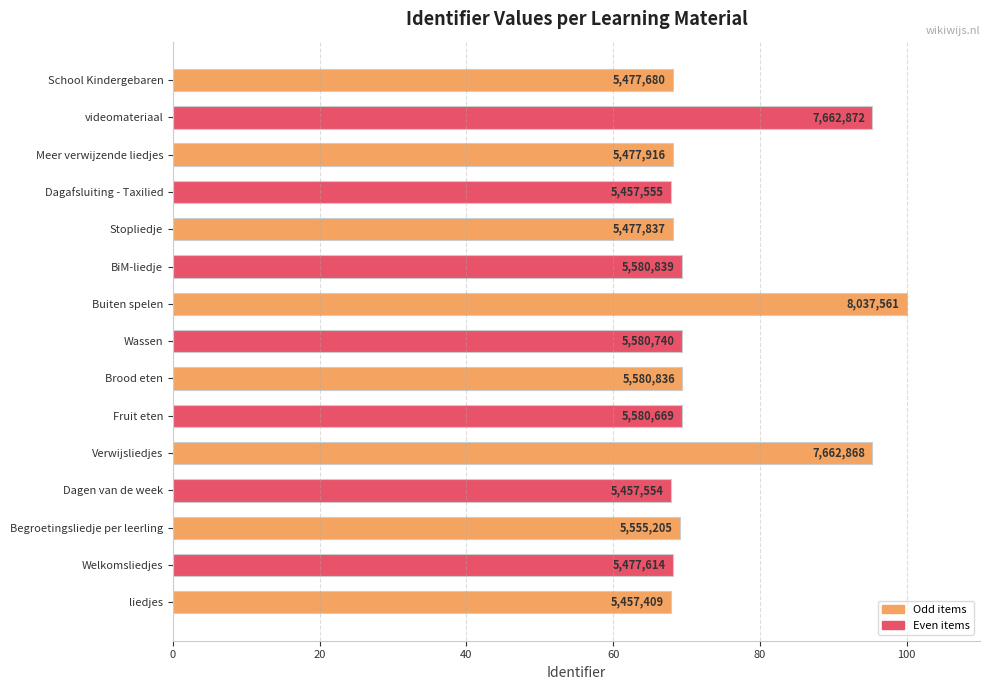

How many bars are there in total?

15